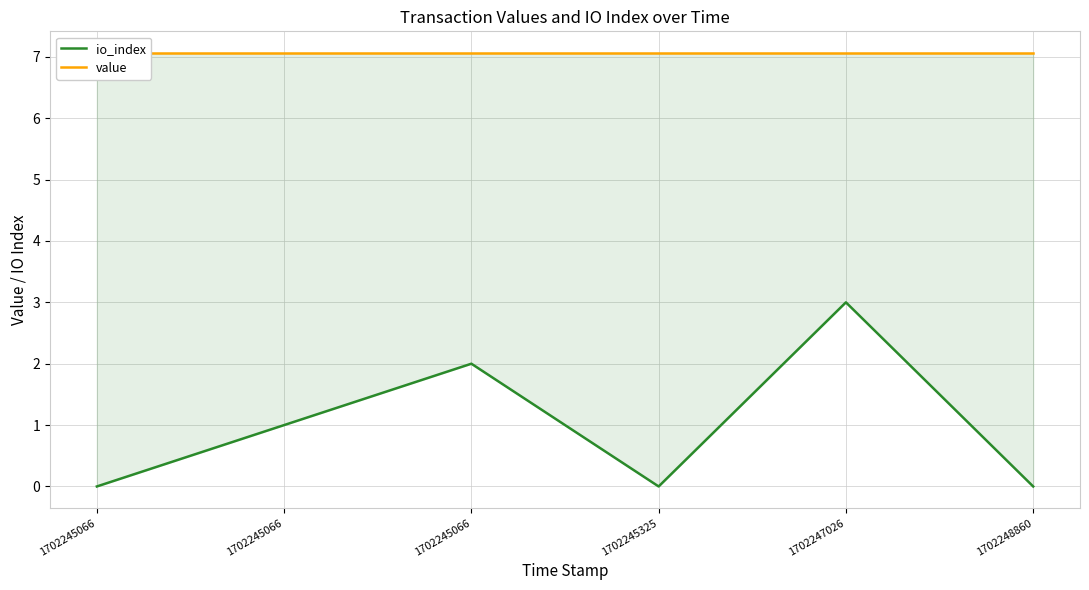

Rank the series by their maximum value, from highest to lowest.

value, io_index